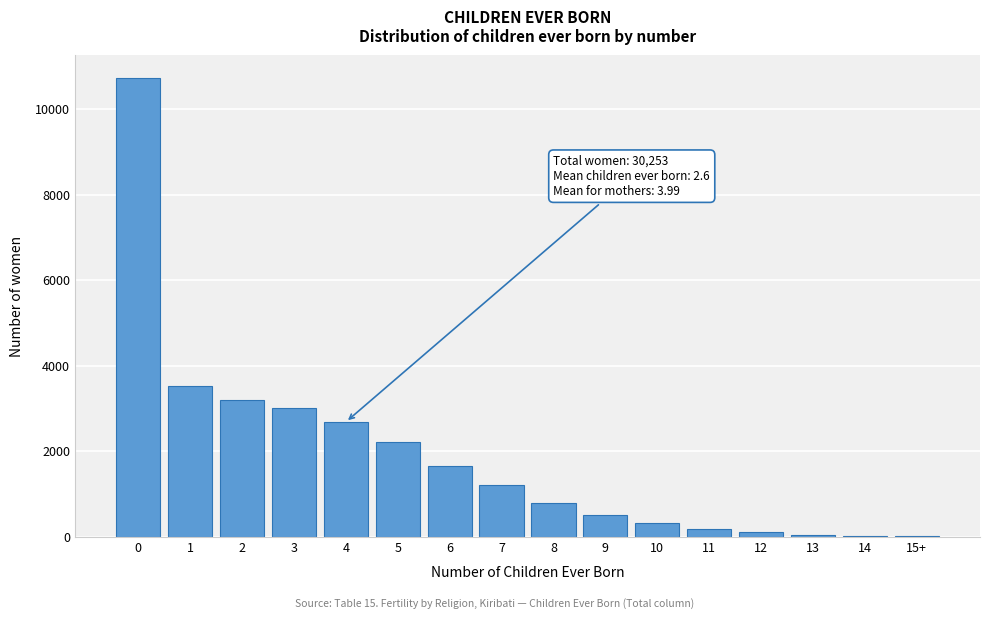

The chart shows a value of 10720 at 0. True or false?

True